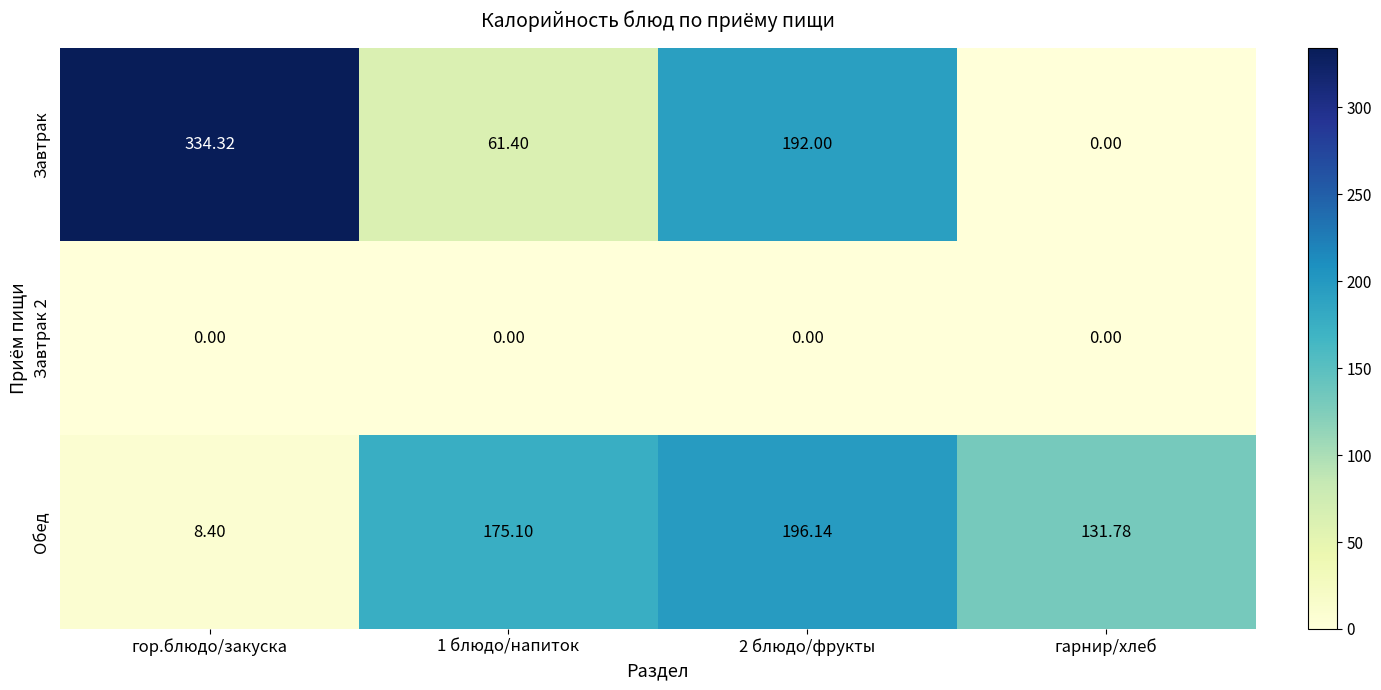

Which series has the widest spread of values?

Завтрак